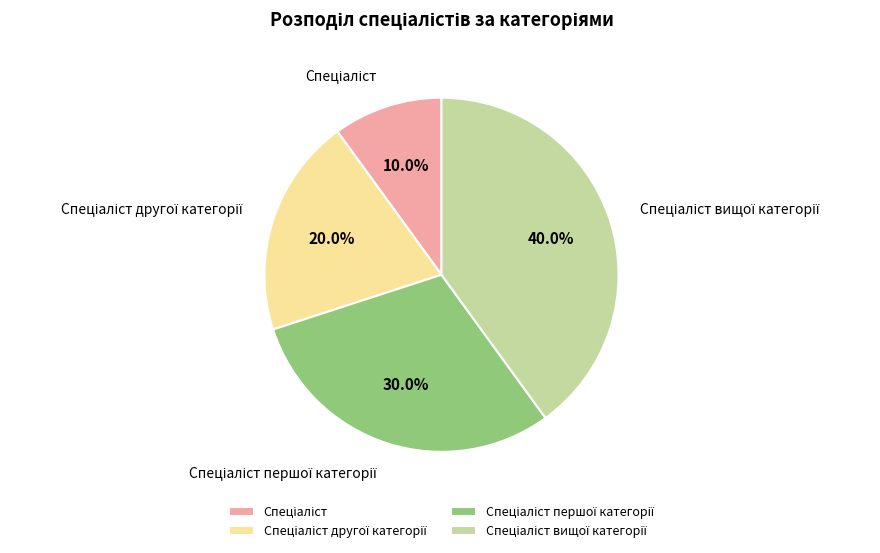

Is there a majority slice in this chart?

No